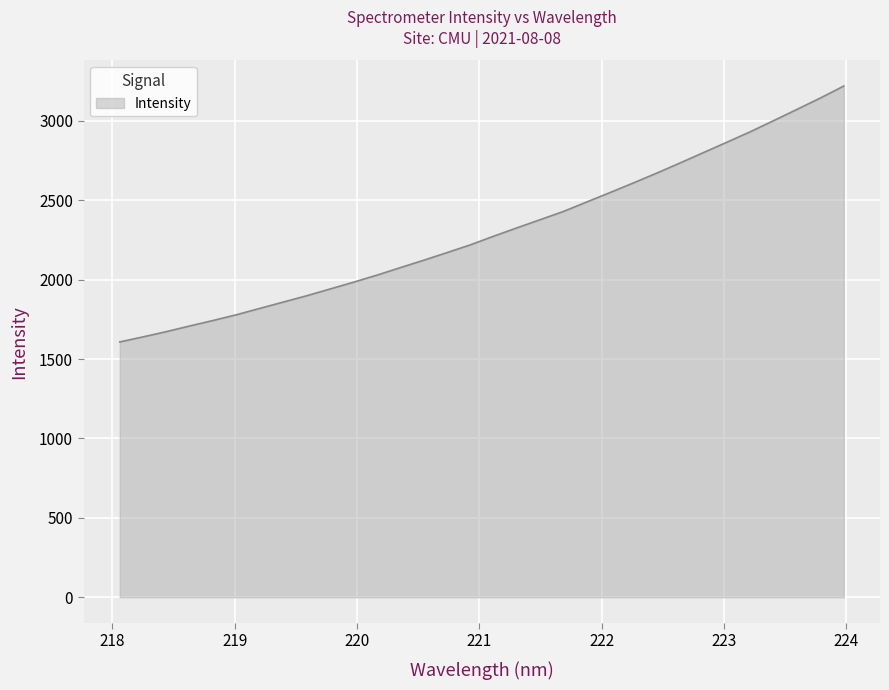

What is the maximum value shown in the chart?

3219.5